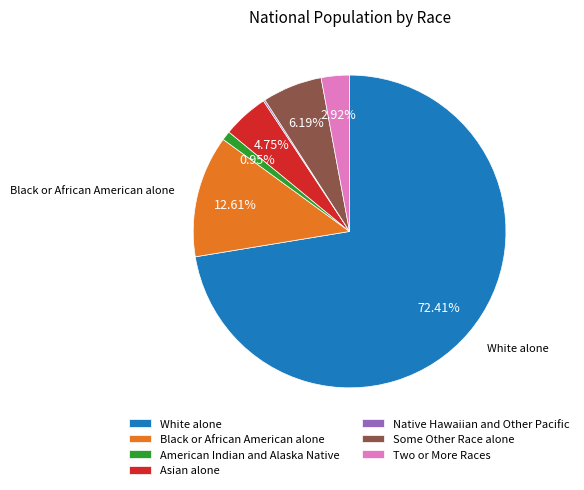

What percentage is the Some Other Race alone slice, to the nearest percent?

6%